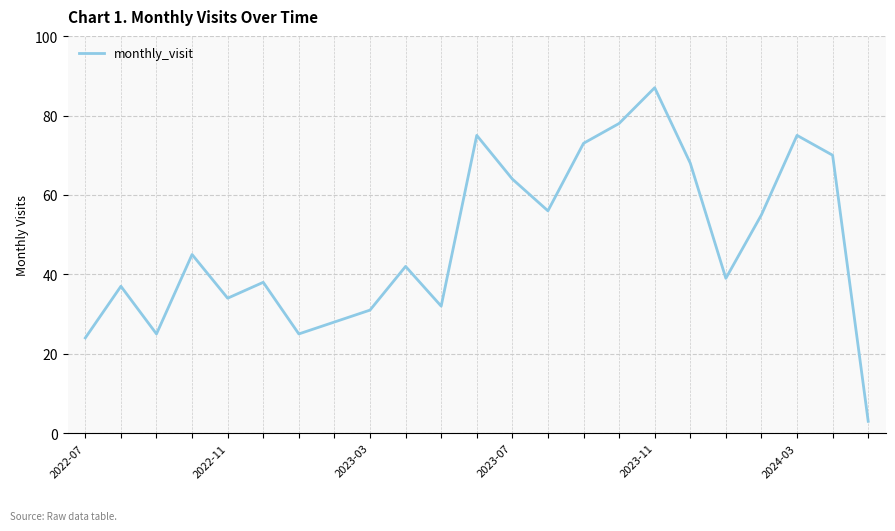

What is the maximum value shown in the chart?

87